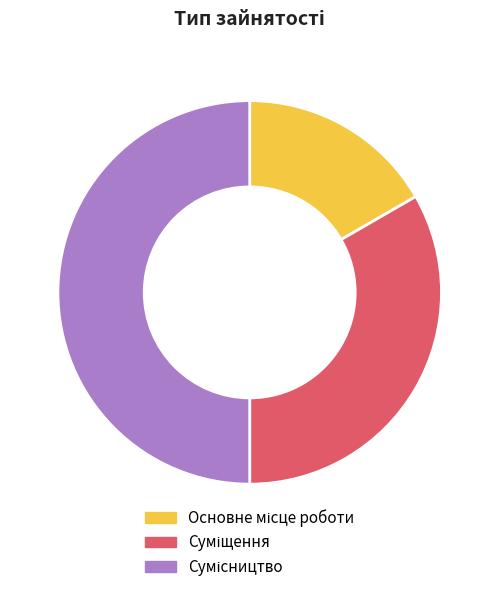

How many slices are in this pie chart?

3